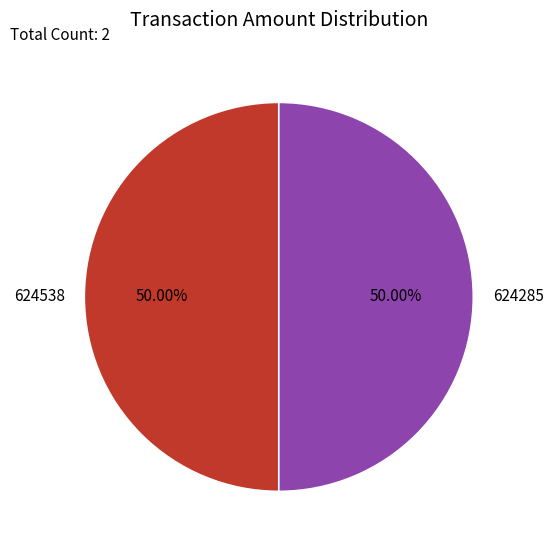

What is the ratio of the value at 624538 to the value at 624285?

1.0